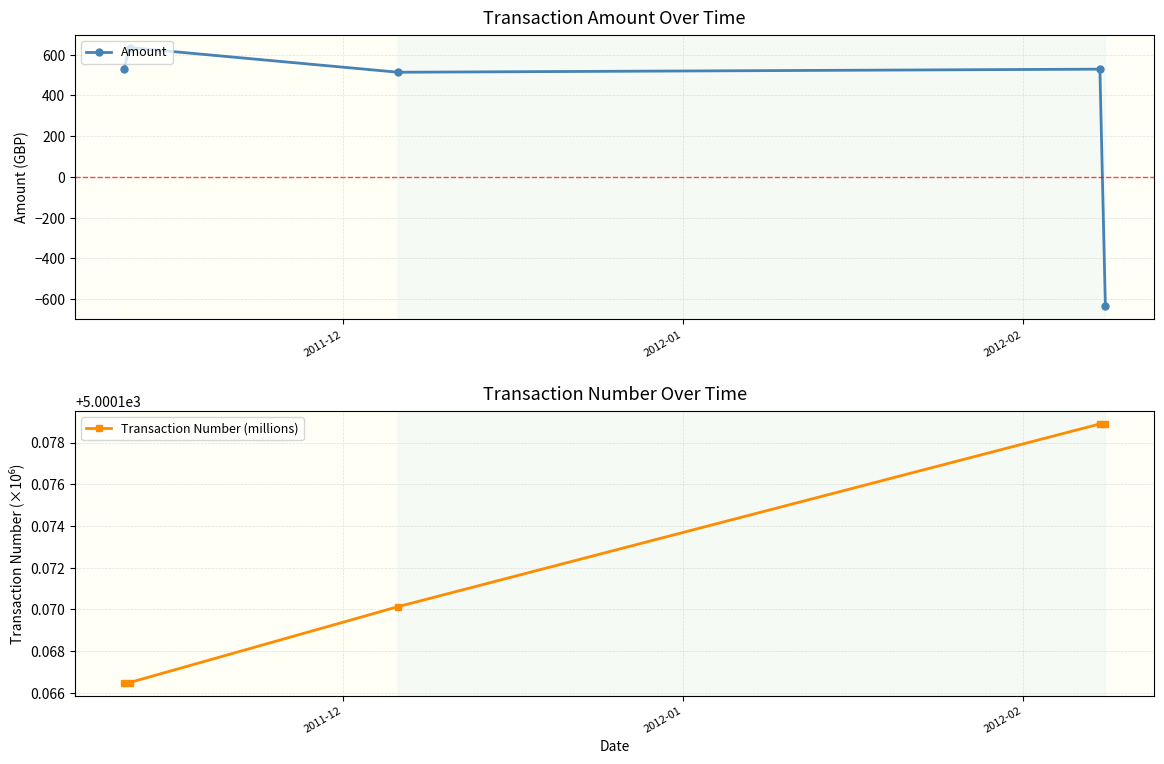

What is the total value across all series at 2011-12?

5529.5